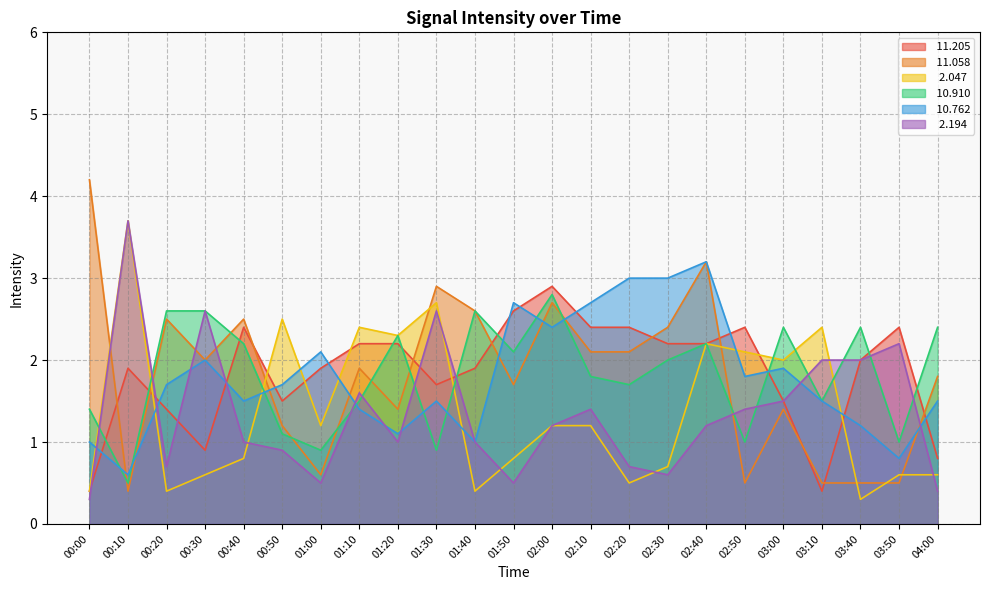

What is the difference between the highest and lowest values at 00:20?

2.2